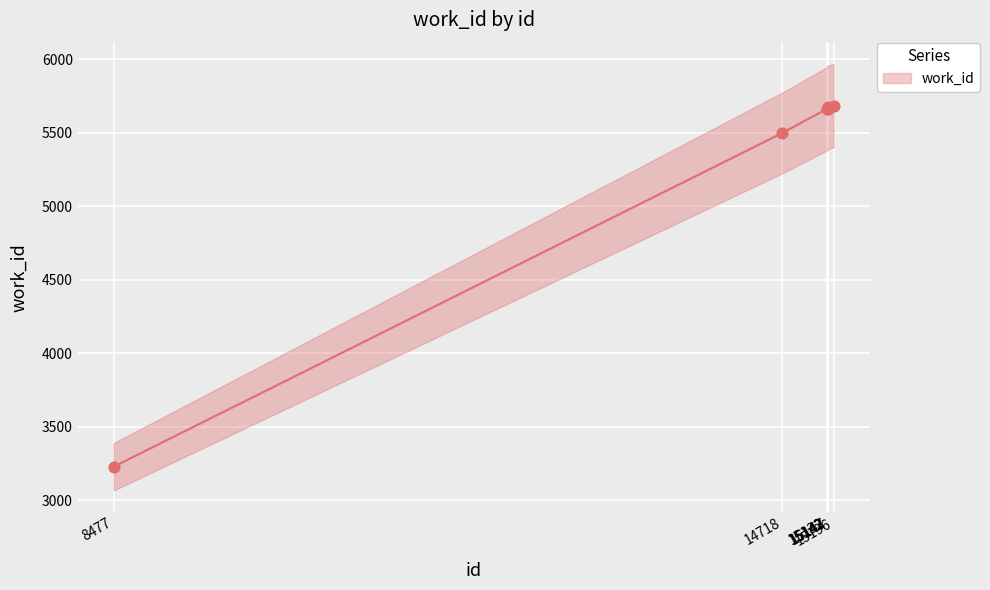

Which has a higher value, 15143 or 8477?

15143